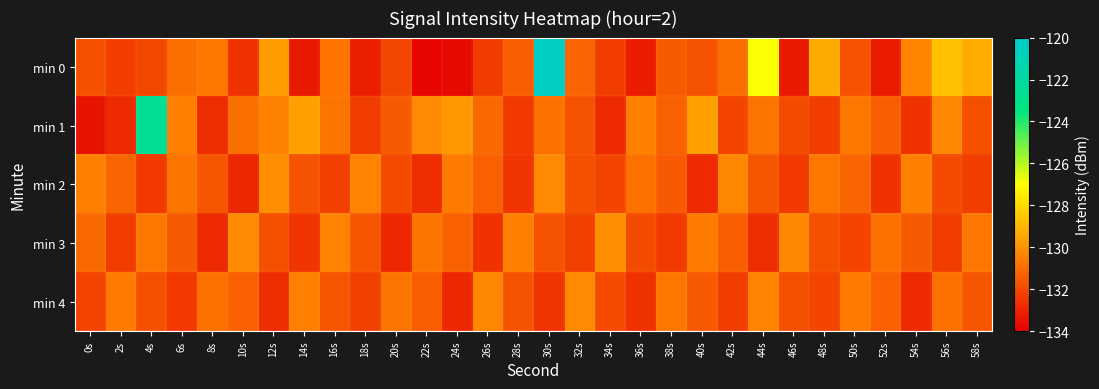

Reading left to right, what are all the values shown in this chart?

min 0: 0s=-131.8	2s=-132.2	4s=-132.0	6s=-130.9	8s=-130.7	10s=-132.6	12s=-129.7	14s=-133.3	16s=-130.8	18s=-133.1	20s=-132.0	22s=-133.8	24s=-133.7	26s=-132.3	28s=-131.4	30s=-120.5	32s=-131.2	34s=-132.3	36s=-133.2	38s=-131.5	40s=-131.7	42s=-130.9	44s=-127.0	46s=-133.2	48s=-129.3	50s=-131.7	52s=-133.2	54s=-130.3	56s=-128.7	58s=-129.3
min 1: 0s=-133.4	2s=-132.8	4s=-122.6	6s=-130.5	8s=-132.7	10s=-130.9	12s=-130.4	14s=-129.6	16s=-130.8	18s=-132.3	20s=-131.5	22s=-130.2	24s=-129.8	26s=-131.1	28s=-132.4	30s=-130.9	32s=-131.7	34s=-132.8	36s=-130.5	38s=-131.3	40s=-129.6	42s=-132.1	44s=-130.8	46s=-131.9	48s=-132.3	50s=-130.7	52s=-131.4	54s=-132.6	56s=-130.3	58s=-131.8
min 2: 0s=-130.5	2s=-131.2	4s=-132.4	6s=-130.8	8s=-131.6	10s=-132.9	12s=-130.1	14s=-131.7	16s=-132.2	18s=-130.4	20s=-131.9	22s=-132.7	24s=-130.6	26s=-131.3	28s=-132.5	30s=-130.2	32s=-131.8	34s=-132.1	36s=-130.9	38s=-131.5	40s=-132.8	42s=-130.3	44s=-131.6	46s=-132.4	48s=-130.7	50s=-131.2	52s=-132.6	54s=-130.5	56s=-131.9	58s=-132.3
min 3: 0s=-131.1	2s=-132.3	4s=-130.7	6s=-131.5	8s=-132.8	10s=-130.2	12s=-131.8	14s=-132.5	16s=-130.4	18s=-131.6	20s=-132.9	22s=-130.8	24s=-131.3	26s=-132.6	28s=-130.5	30s=-131.7	32s=-132.2	34s=-130.1	36s=-131.9	38s=-132.4	40s=-130.6	42s=-131.4	44s=-132.7	46s=-130.3	48s=-131.8	50s=-132.1	52s=-130.9	54s=-131.5	56s=-132.3	58s=-130.7
min 4: 0s=-132.1	2s=-130.6	4s=-131.8	6s=-132.4	8s=-130.9	10s=-131.3	12s=-132.7	14s=-130.5	16s=-131.6	18s=-132.2	20s=-130.8	22s=-131.4	24s=-132.9	26s=-130.3	28s=-131.7	30s=-132.5	32s=-130.2	34s=-131.9	36s=-132.6	38s=-130.7	40s=-131.5	42s=-132.3	44s=-130.4	46s=-131.8	48s=-132.1	50s=-130.6	52s=-131.3	54s=-132.8	56s=-130.9	58s=-131.6